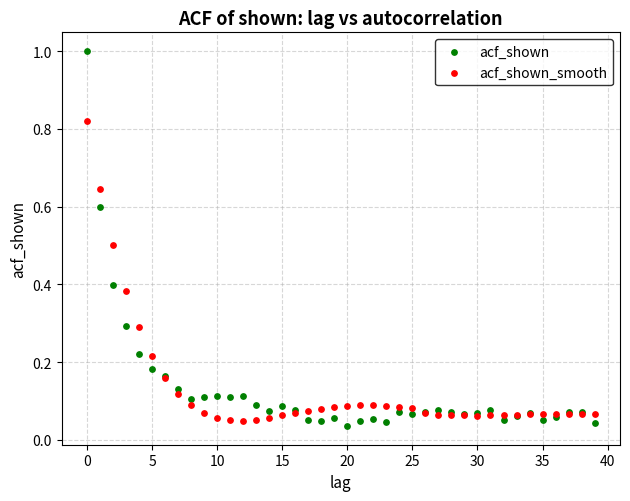

Which series reaches the maximum Y coordinate?

acf_shown